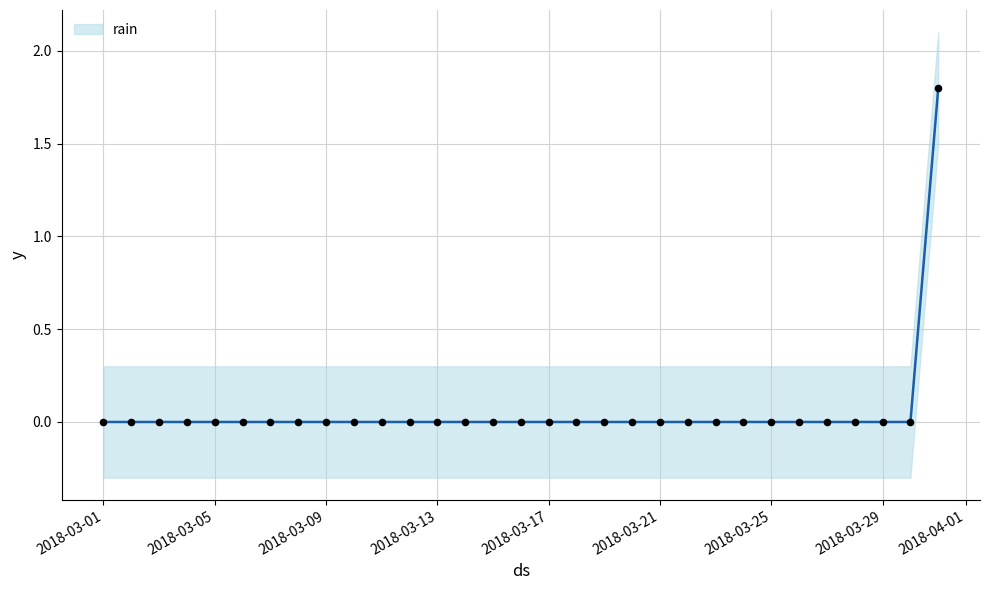

Which has a higher value, 2018-03-18 or 2018-03-05?

2018-03-18